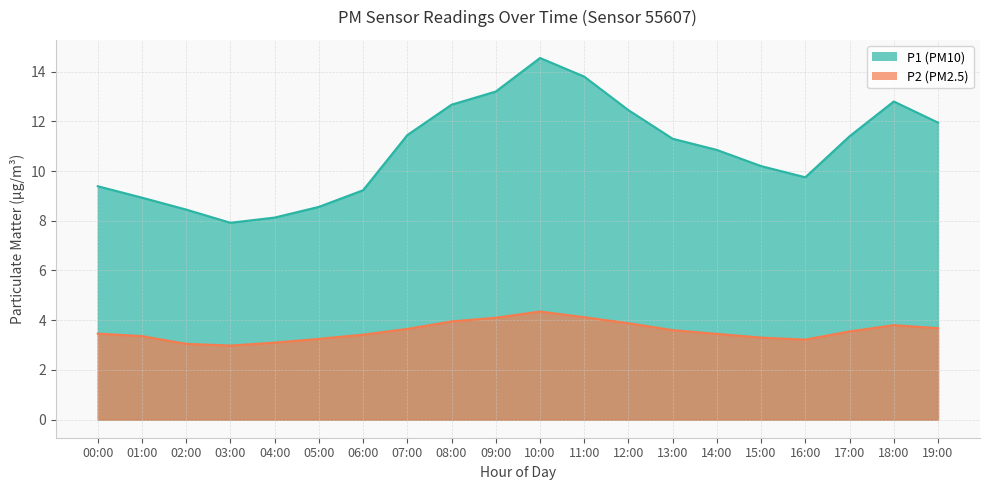

What is the total value across all series at 18:00?

16.6